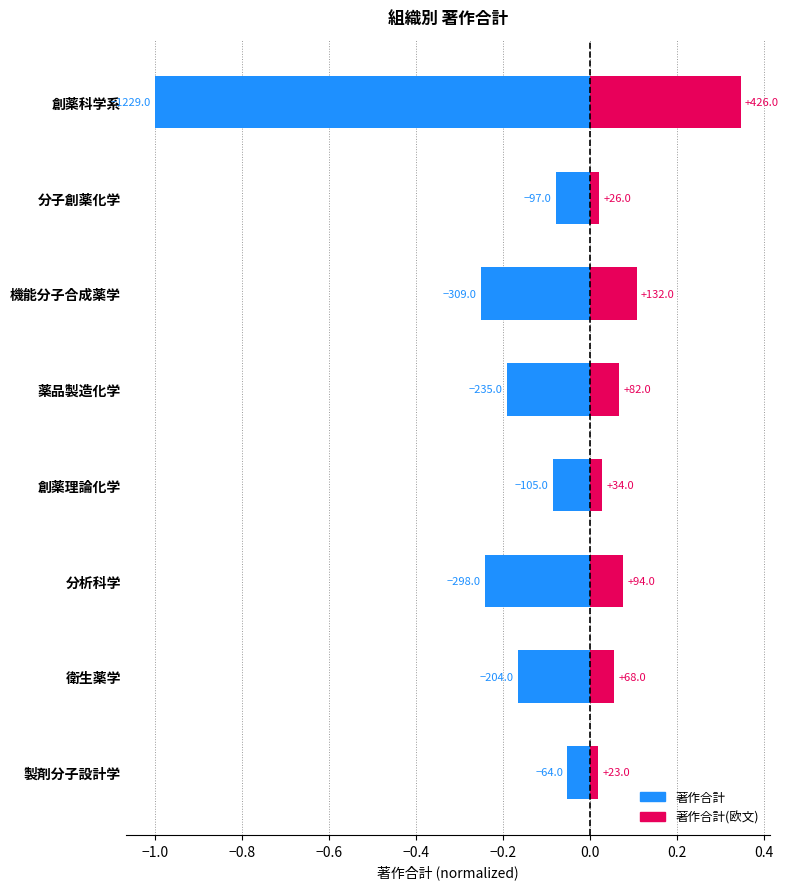

Rank the series at 分析科学 from lowest to highest value.

著作合計, 著作合計(欧文)